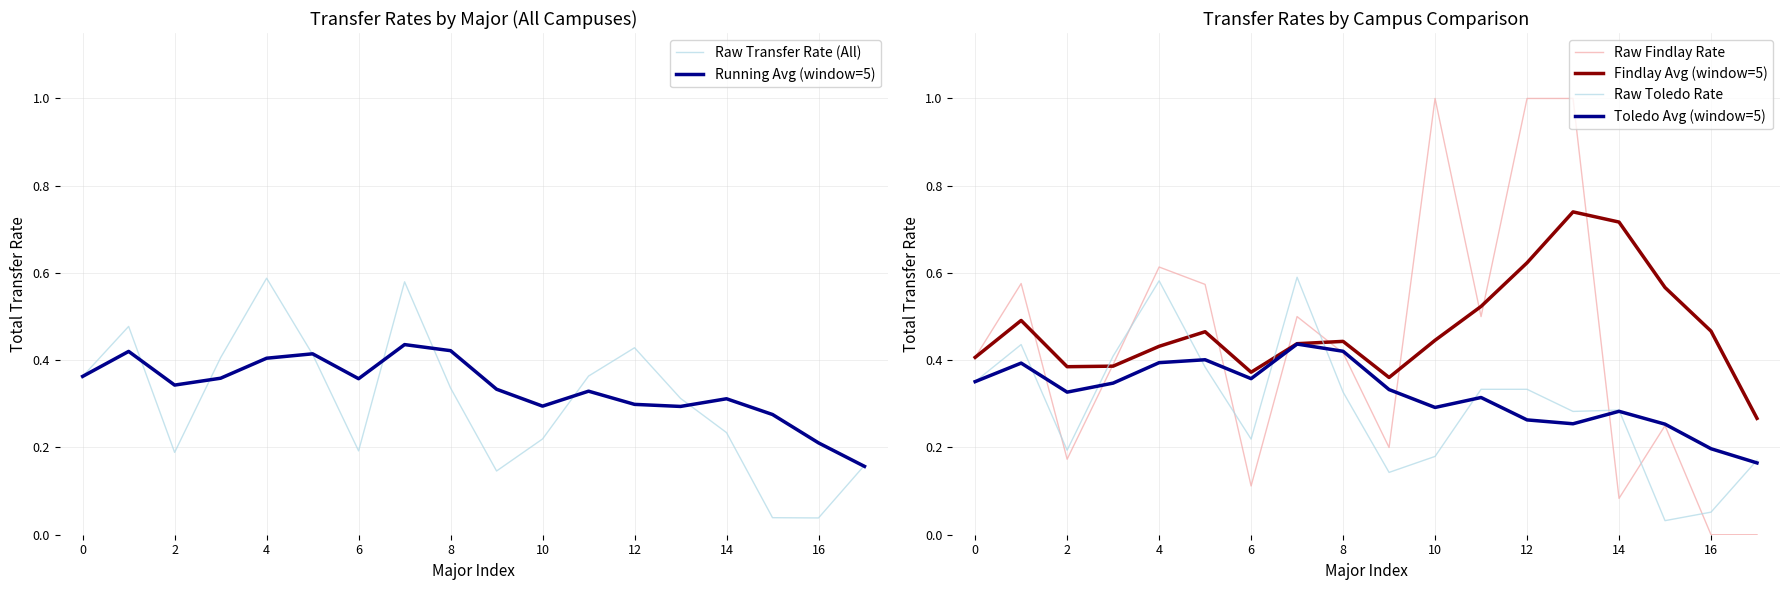

What is the sum of all Running Avg (window=5) values?

6.0